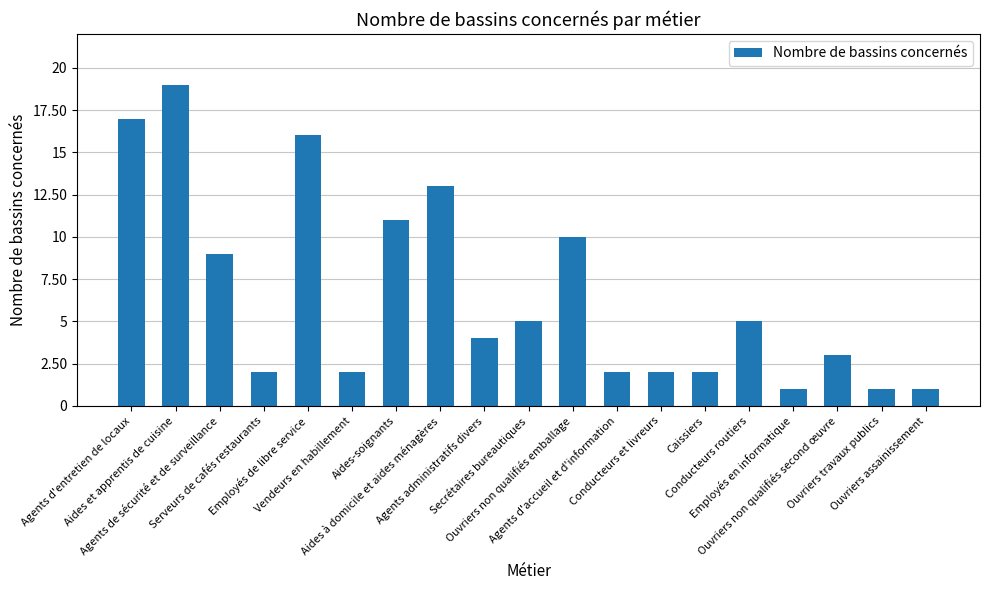

Does the chart contain stacked bars?

No